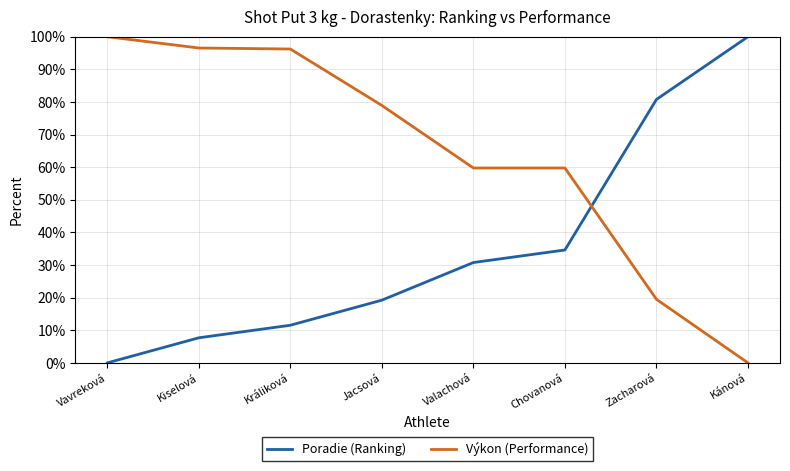

Which category has the highest value in the Výkon (Performance) series?

Vavreková